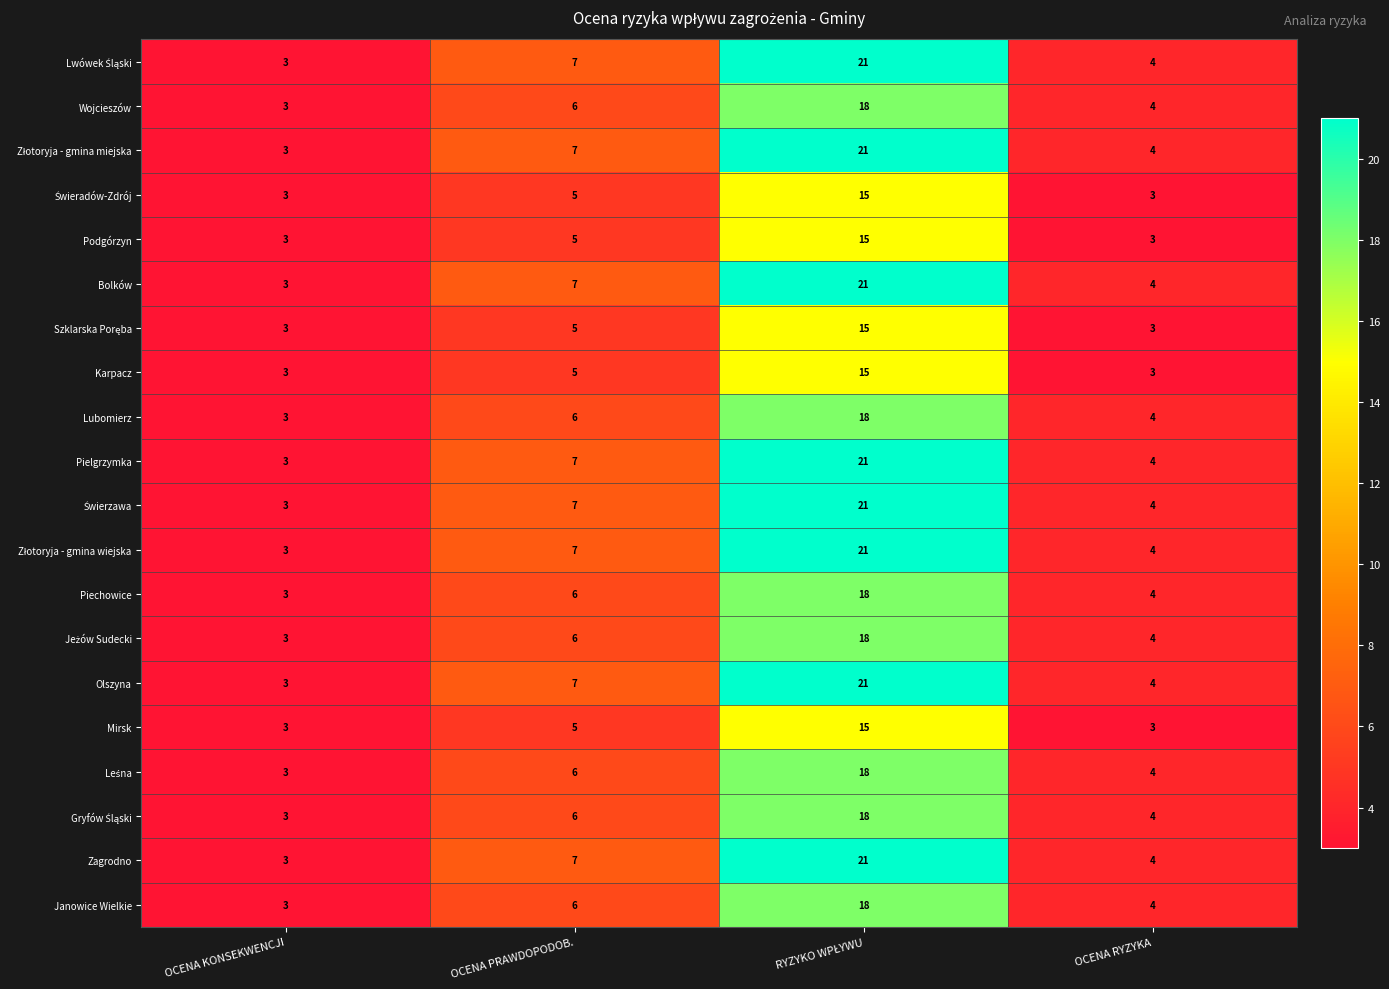

What is the difference between the maximum and minimum values in the Wojcieszów series?

15